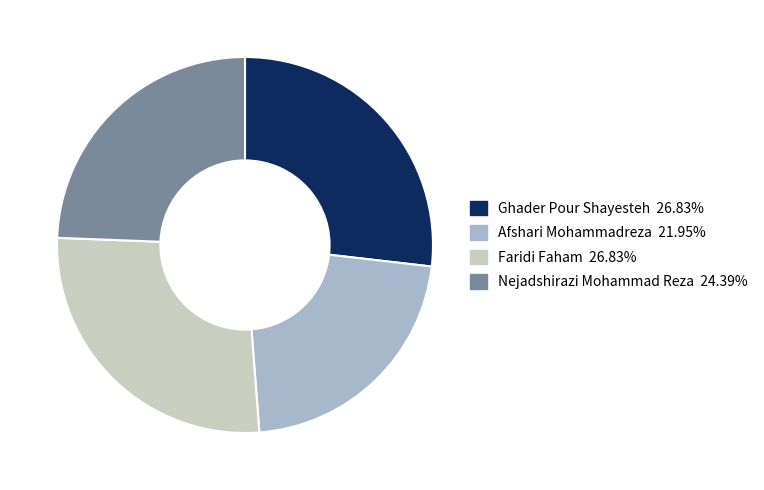

Which category has the smallest portion of the pie?

Afshari Mohammadreza